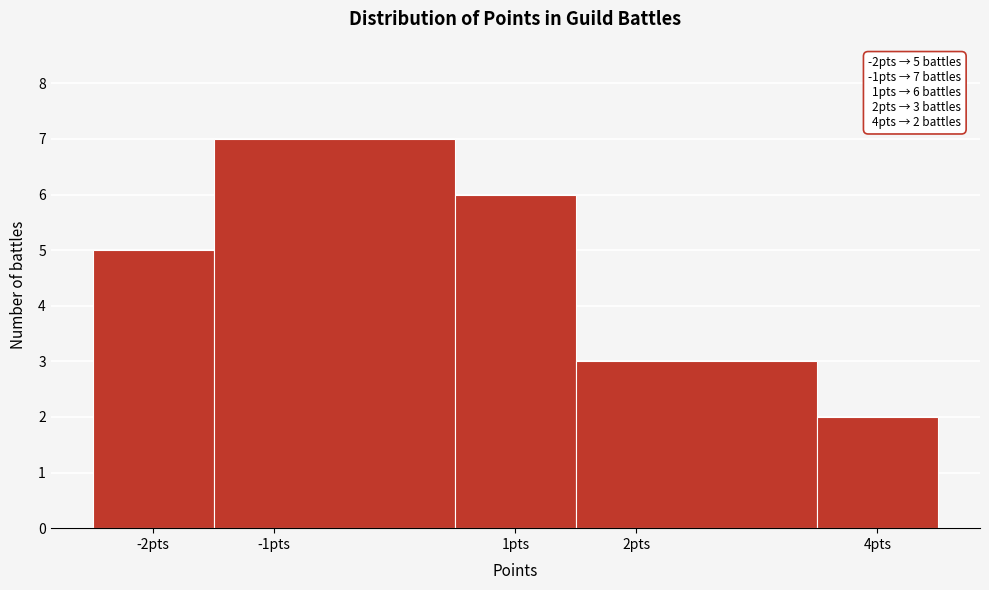

Over which range of the x-axis is the bar tallest?

-1.5 to 0.5